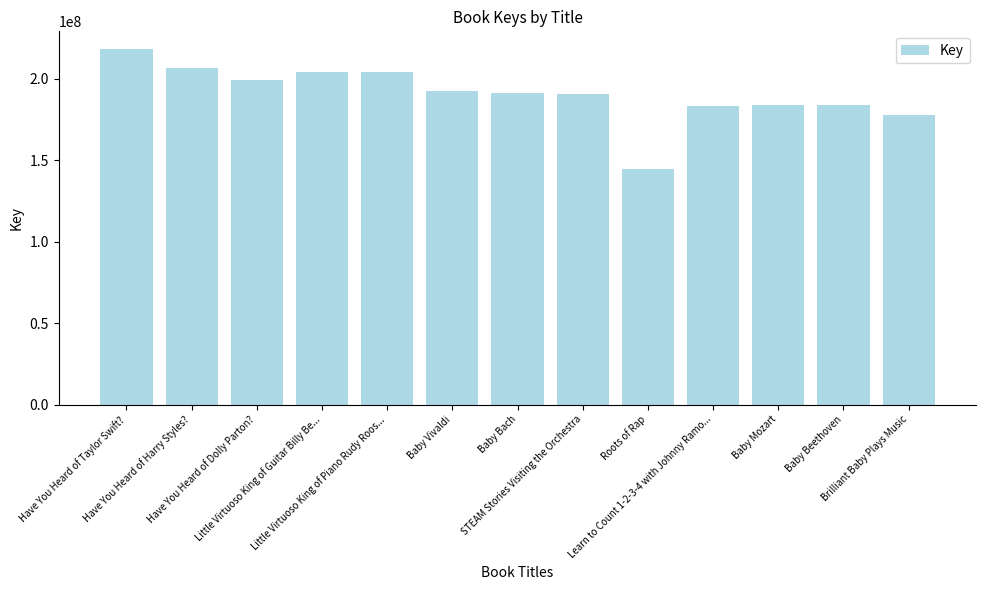

What is the maximum value shown in the chart?

218181537